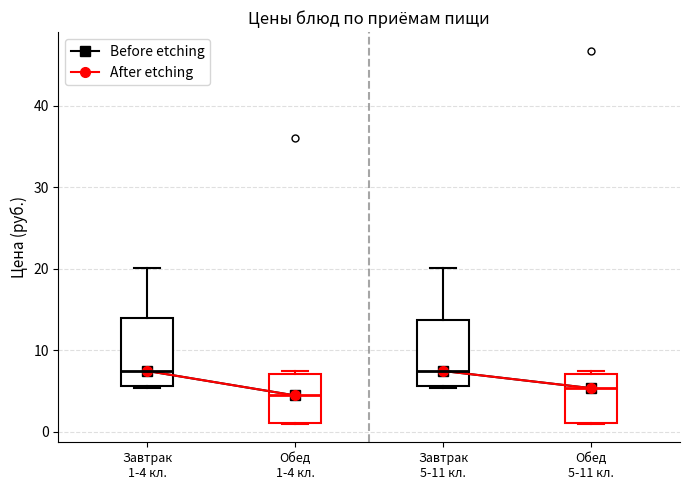

Reading left to right, read every box against the y-axis: the position of its median line, the range the box covers, and the ends of its whiskers. The values are not printed on the chart, so give them approximately, as read against the axis.

Завтрак 1-4 кл.: median 7, box 6 to 14, whiskers 5 to 20
Обед 1-4 кл.: median 4, box 1 to 7, whiskers 1 to 7 (just above the box's upper edge)
Завтрак 5-11 кл.: median 7, box 6 to 14, whiskers 5 to 20
Обед 5-11 кл.: median 5, box 1 to 7, whiskers 1 to 7 (just above the box's upper edge)